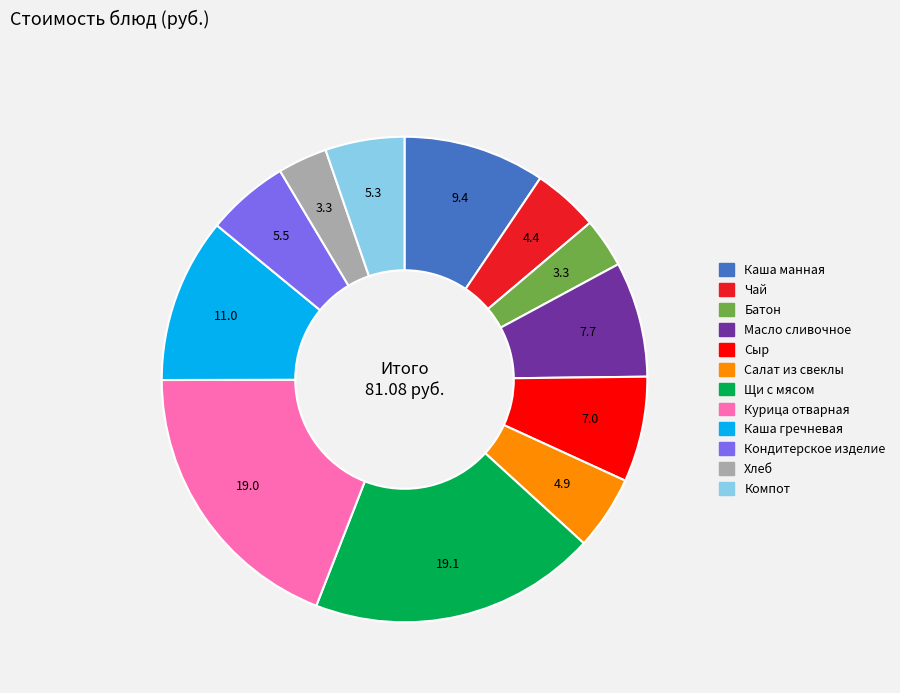

Do Сыр and Чай together represent more than half of the pie?

No